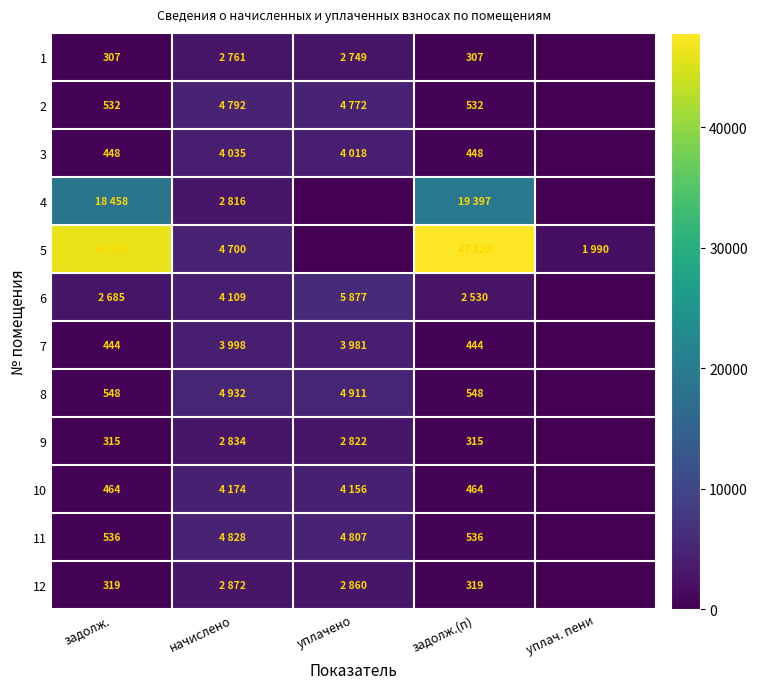

What is the difference between the highest and lowest values at уплачено?

5876.8